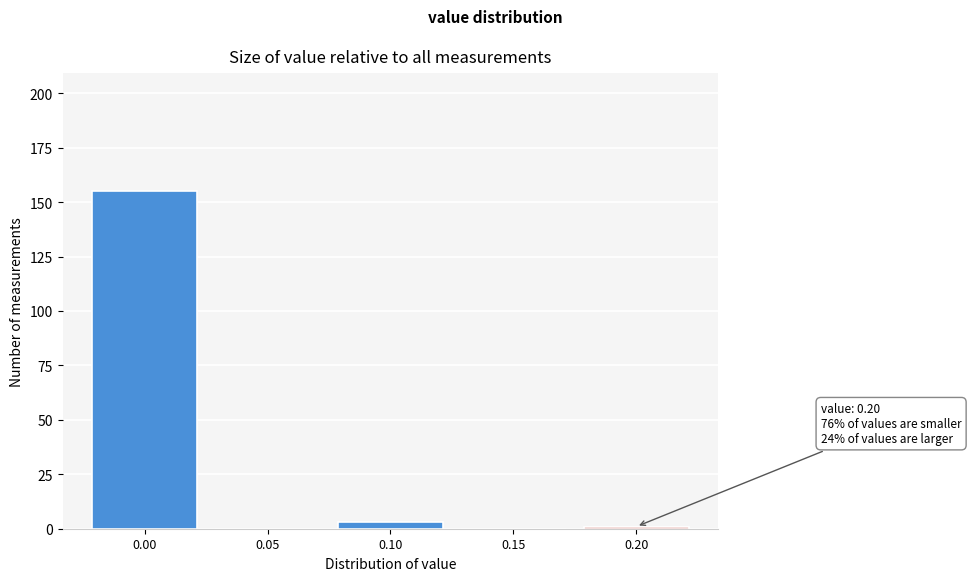

Reading right to left, transcribe all the data shown in this chart.

0.20=1	0.15=0	0.10=3	0.05=0	0.00=155